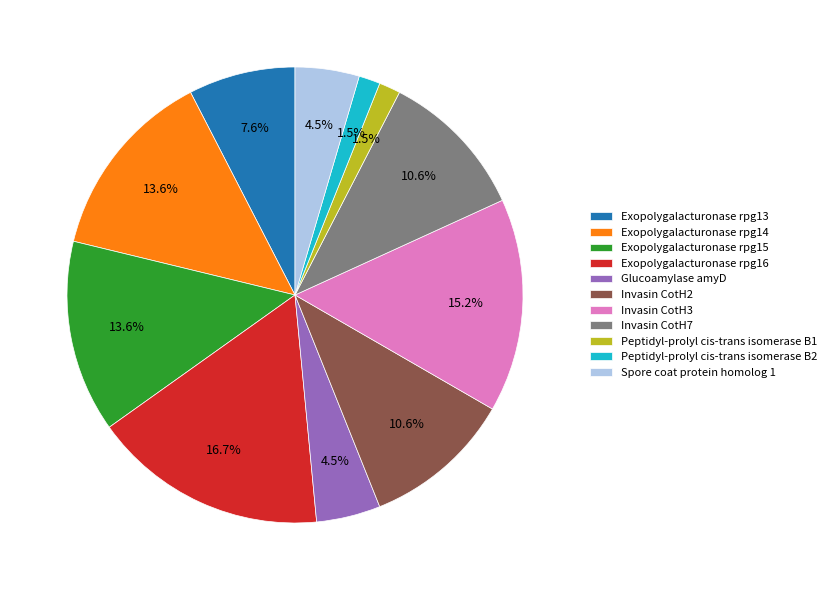

Does any single category account for the majority?

No